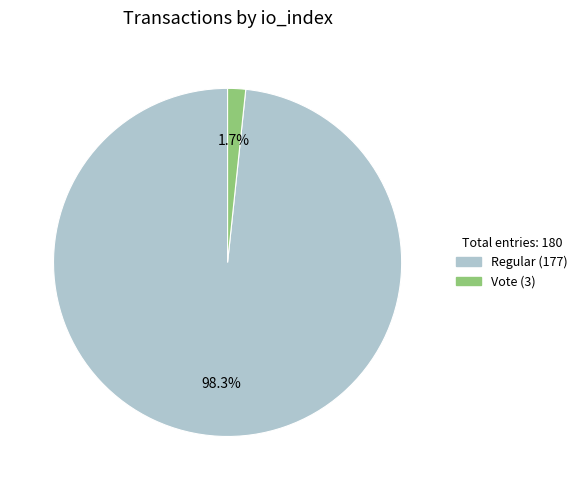

The Vote (3) slice represents 9% of the pie. True or false?

False